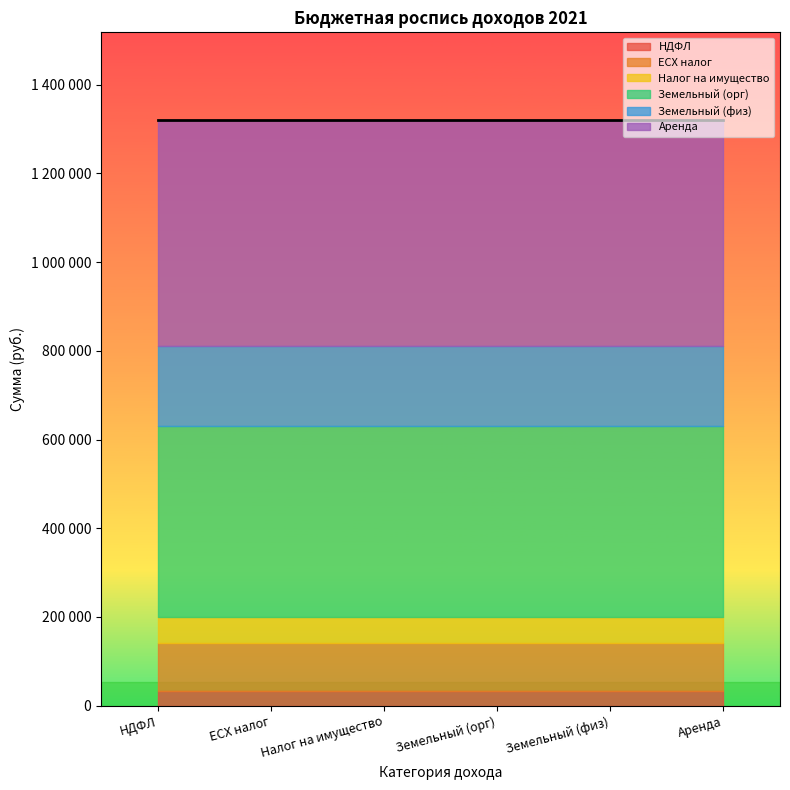

What are all the series names shown in the legend?

НДФЛ, ЕСХ налог, Налог на имущество, Земельный (орг), Земельный (физ), Аренда